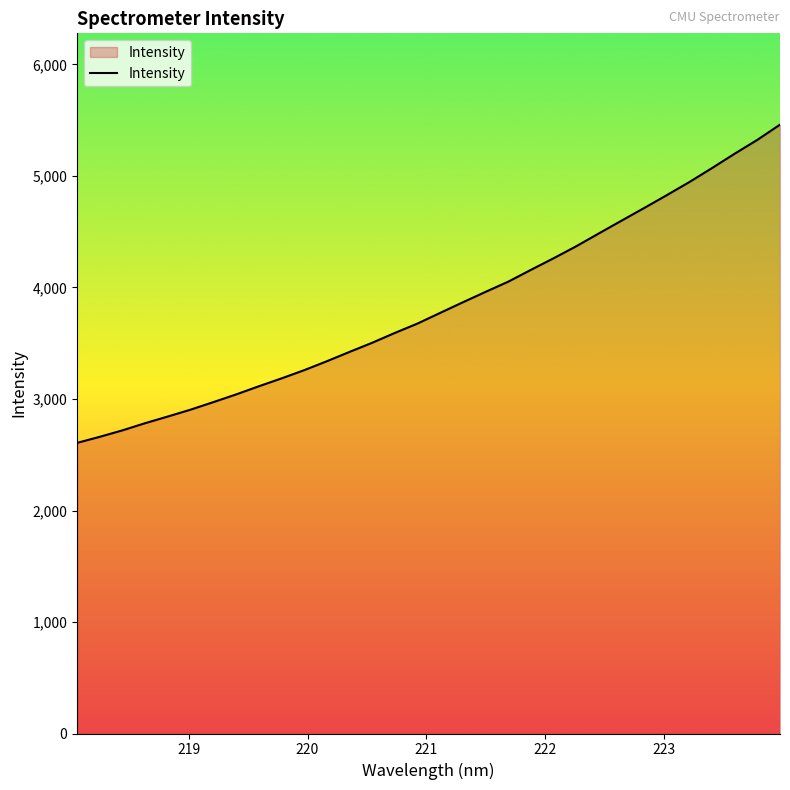

What is the greatest value displayed?

5460.4